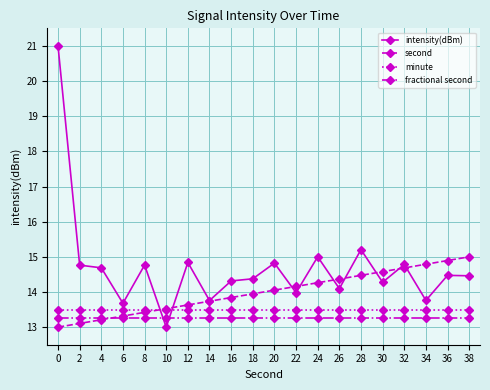

True or false: minute and intensity(dBm) intersect in this chart.

True